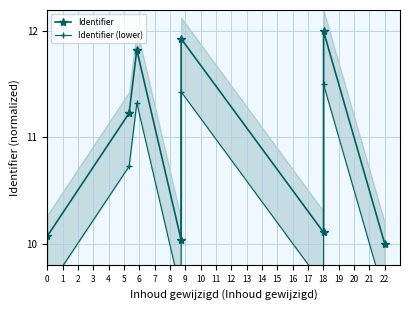

What are all the series names shown in the legend?

Identifier, Identifier (lower)